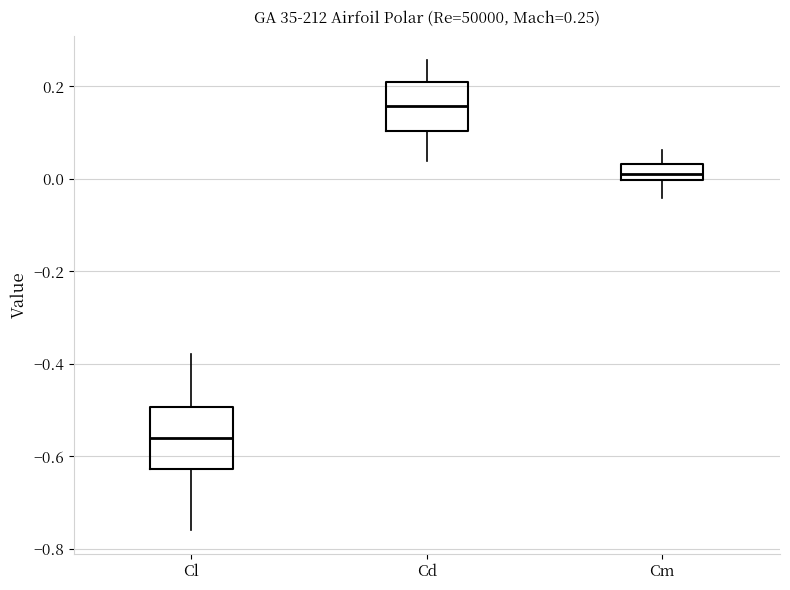

Comparing the boxes themselves (not the whiskers), which one is the tallest?

Cl